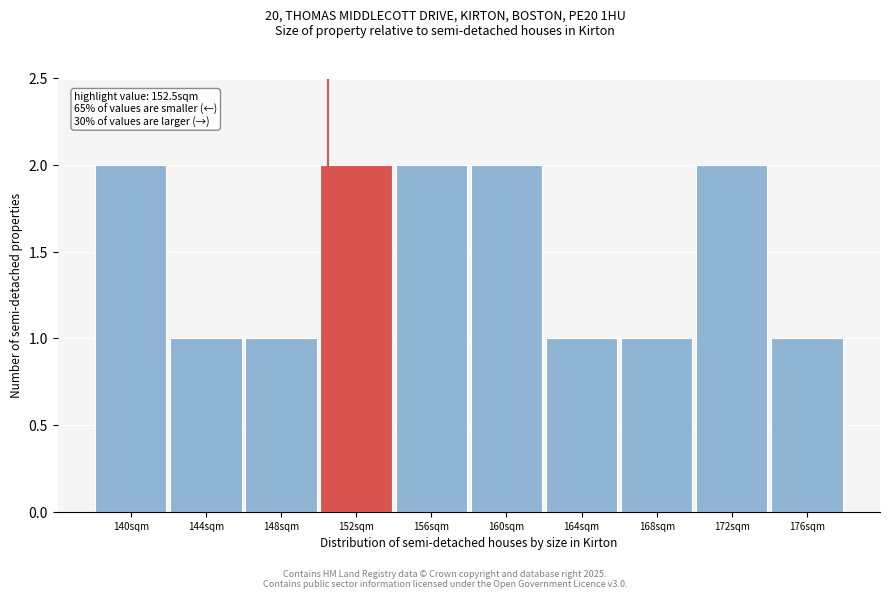

Reading left to right, what are all the values shown in this chart?

2	1	1	2	2	2	1	1	2	1